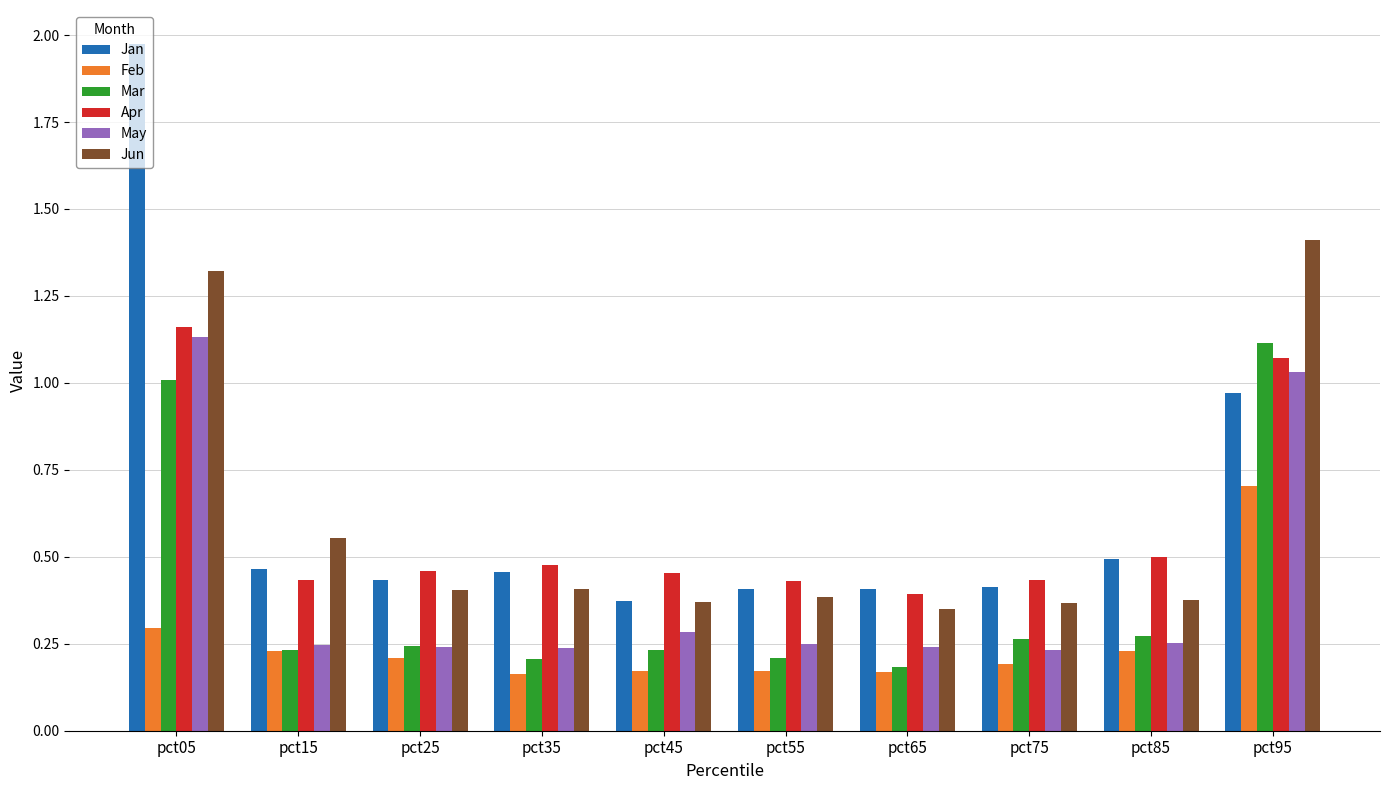

Which category has the highest value in the Jun series?

pct95